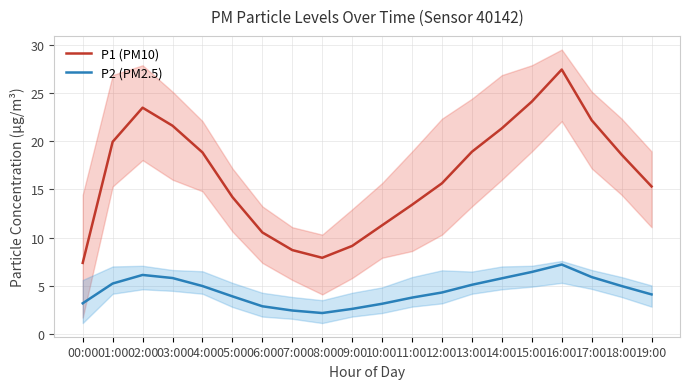

What position from the right is 06:00?

14